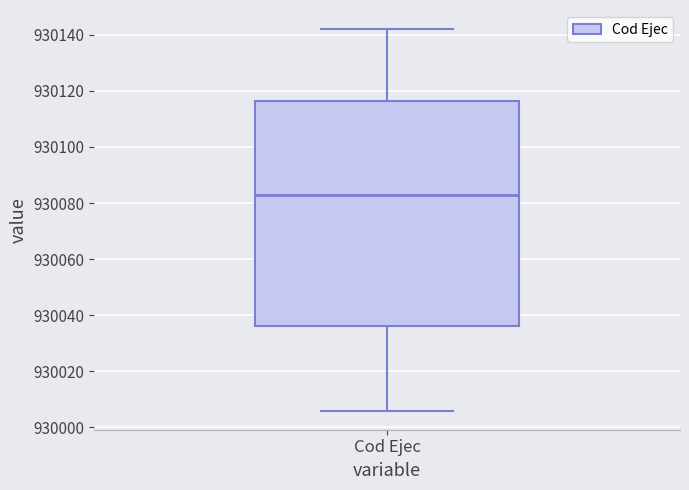

Where does the median line of the box for Cod Ejec sit on the y-axis? The values are not printed on the chart, so give them approximately, as read against the axis.

930084